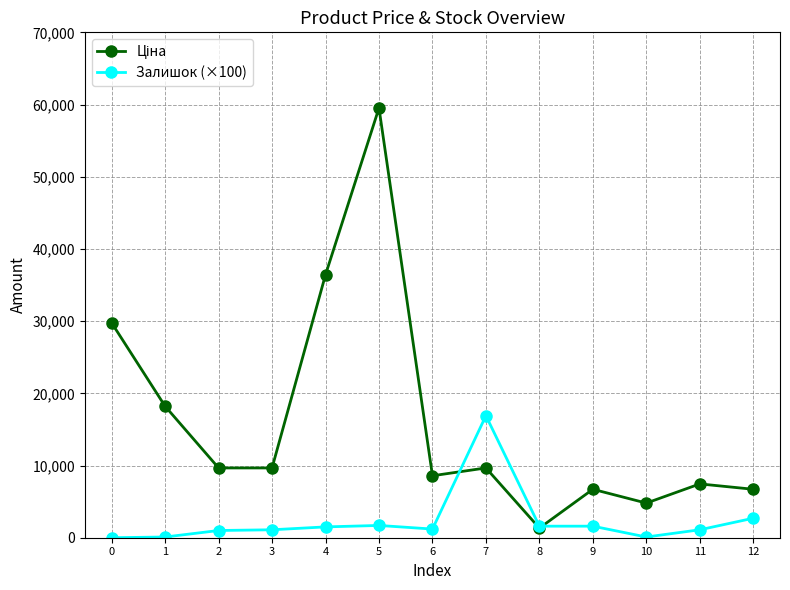

What is the average value of the Залишок (×100) series?

2353.8